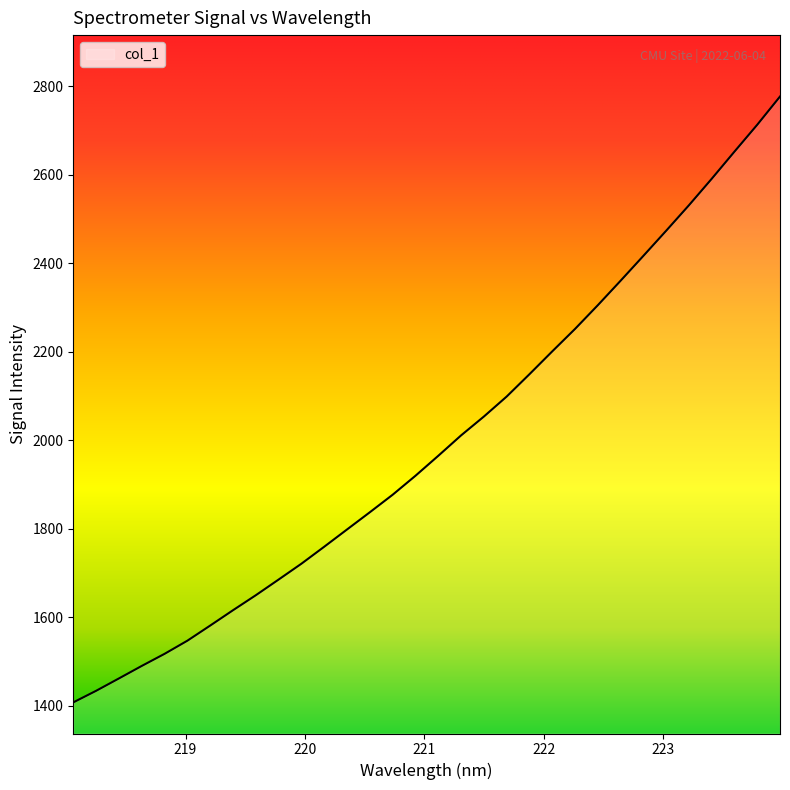

What is the difference between the maximum and minimum values?

1369.8